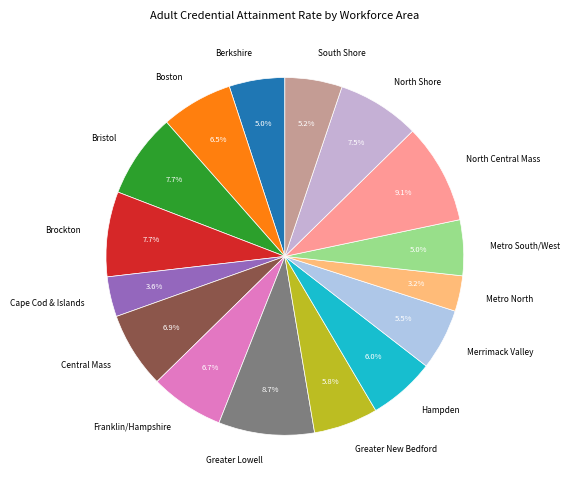

How many segments does this pie chart have?

16